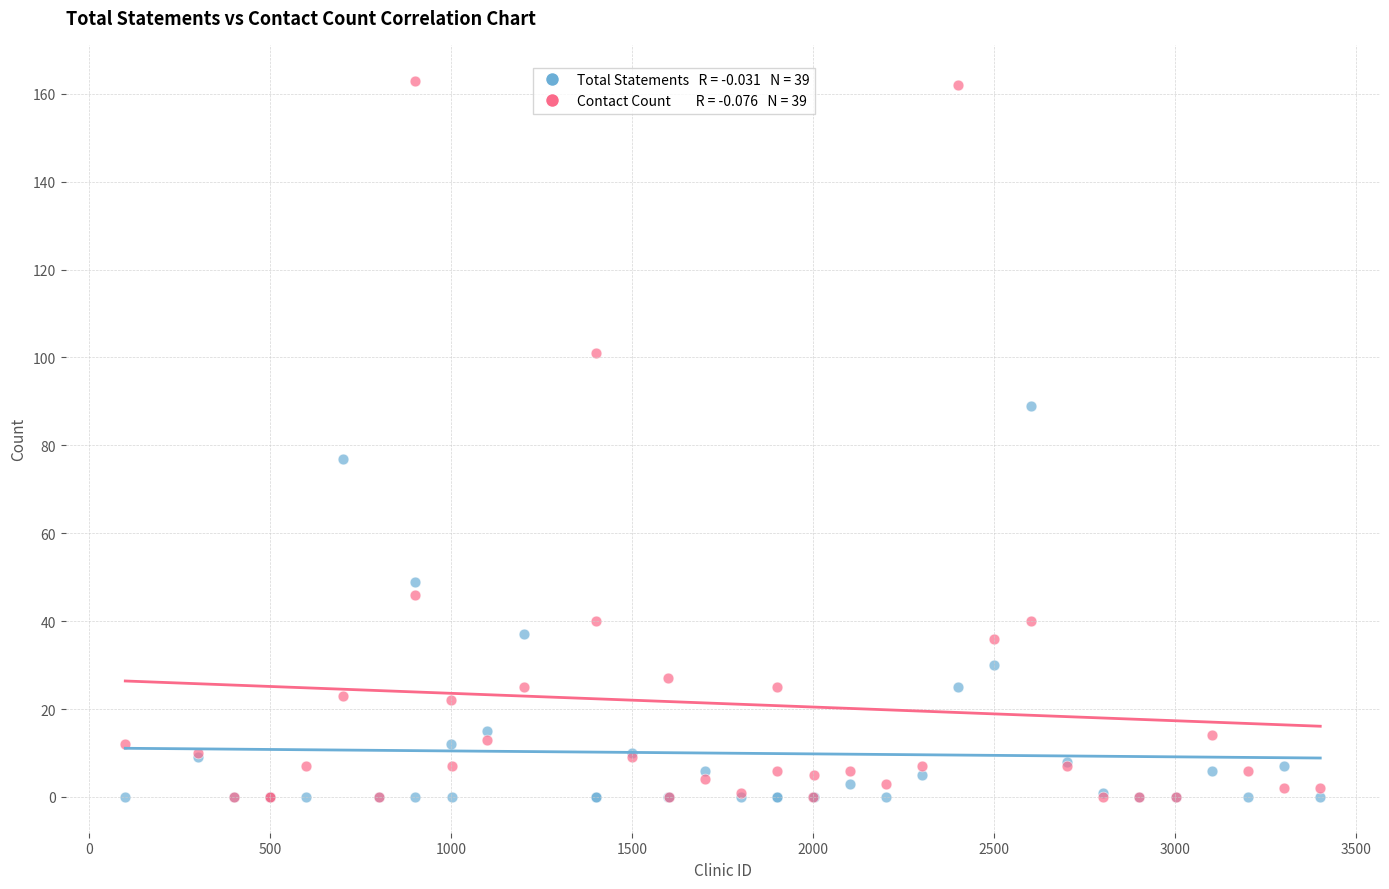

Across all series, what Y value is closest to 81?

77